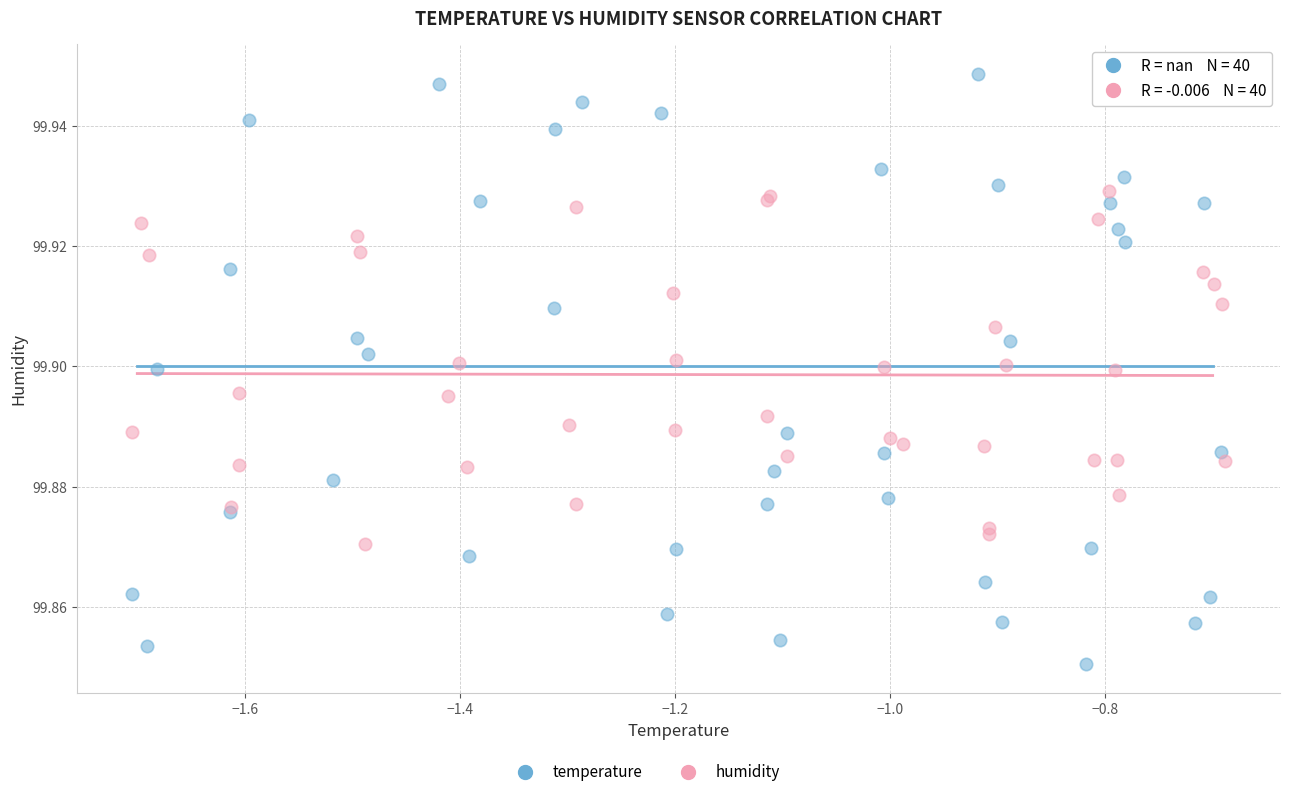

Which series has the widest spread of Y values?

temperature